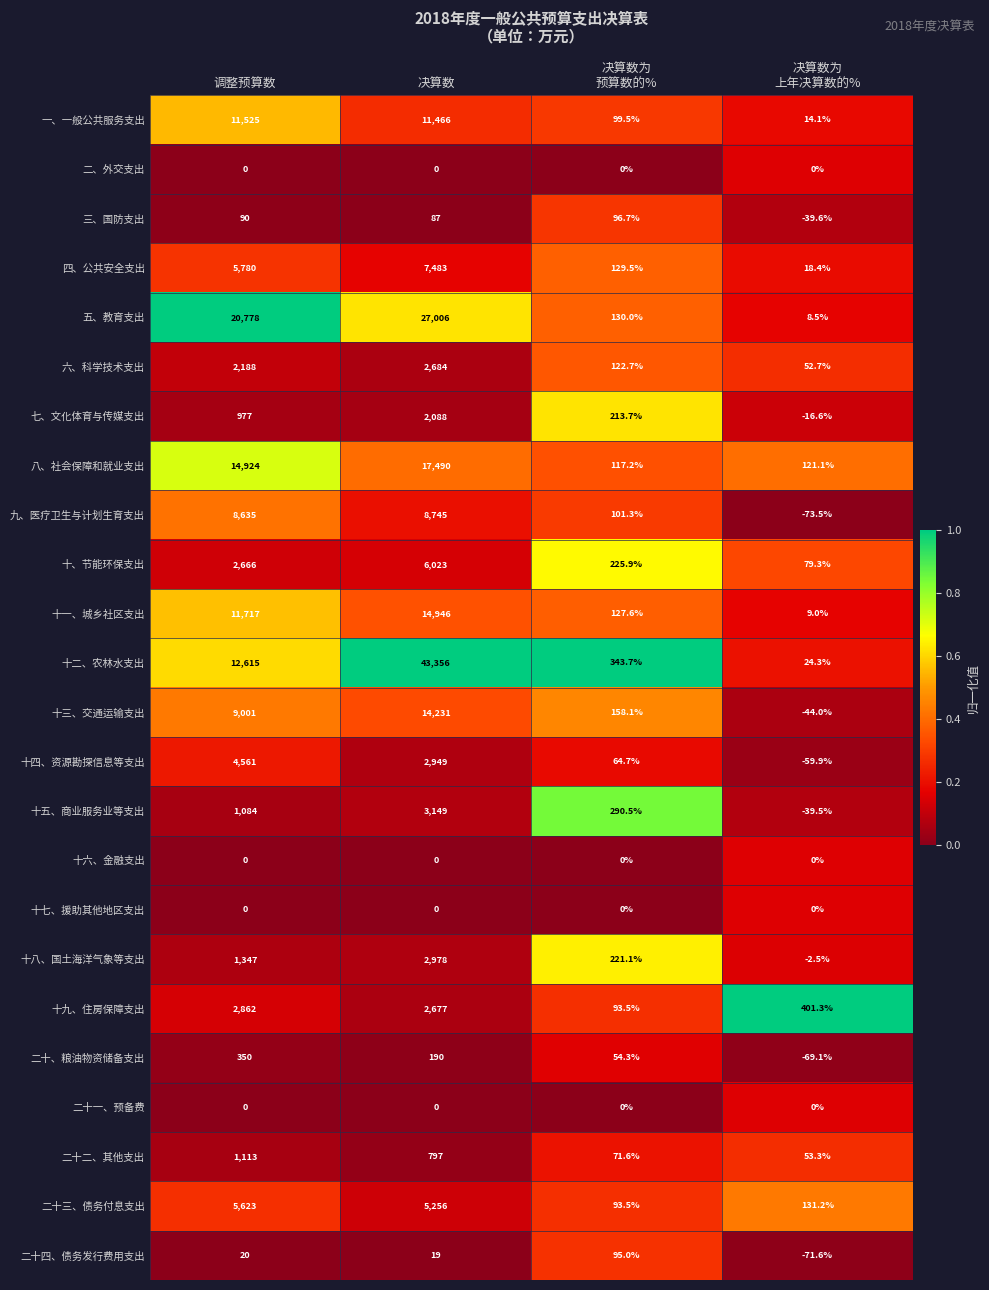

What is the minimum value for 十八、国土海洋气象等支出?

-2.5